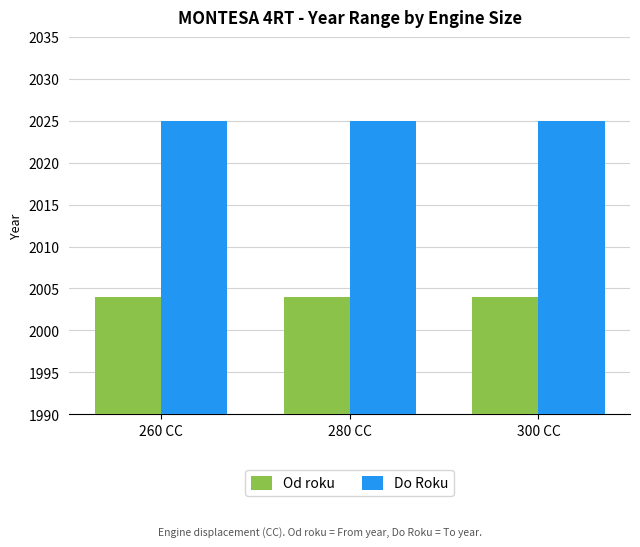

What are all the series names shown in the legend?

Od roku, Do Roku